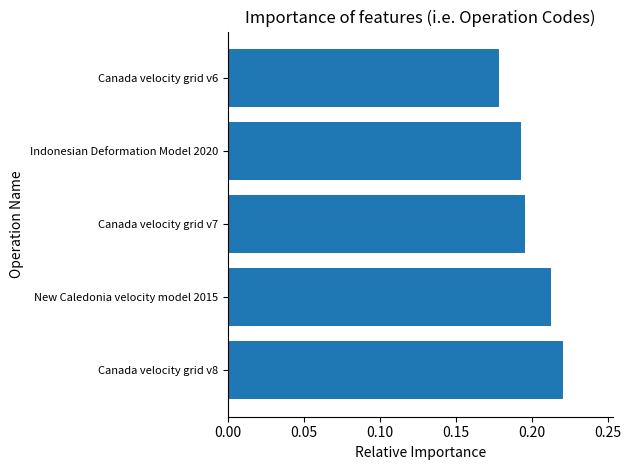

At which category does the chart reach its peak across all series?

Canada velocity grid v8